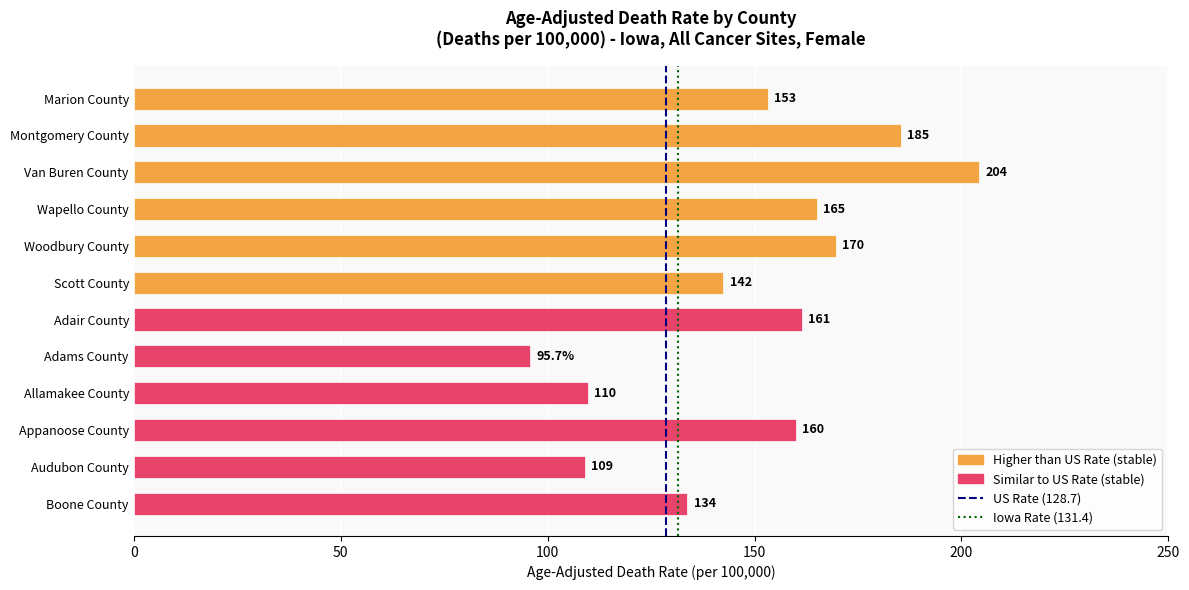

List the labels in order of value, largest first.

Van Buren County, Montgomery County, Woodbury County, Wapello County, Adair County, Appanoose County, Marion County, Scott County, Boone County, Allamakee County, Audubon County, Adams County